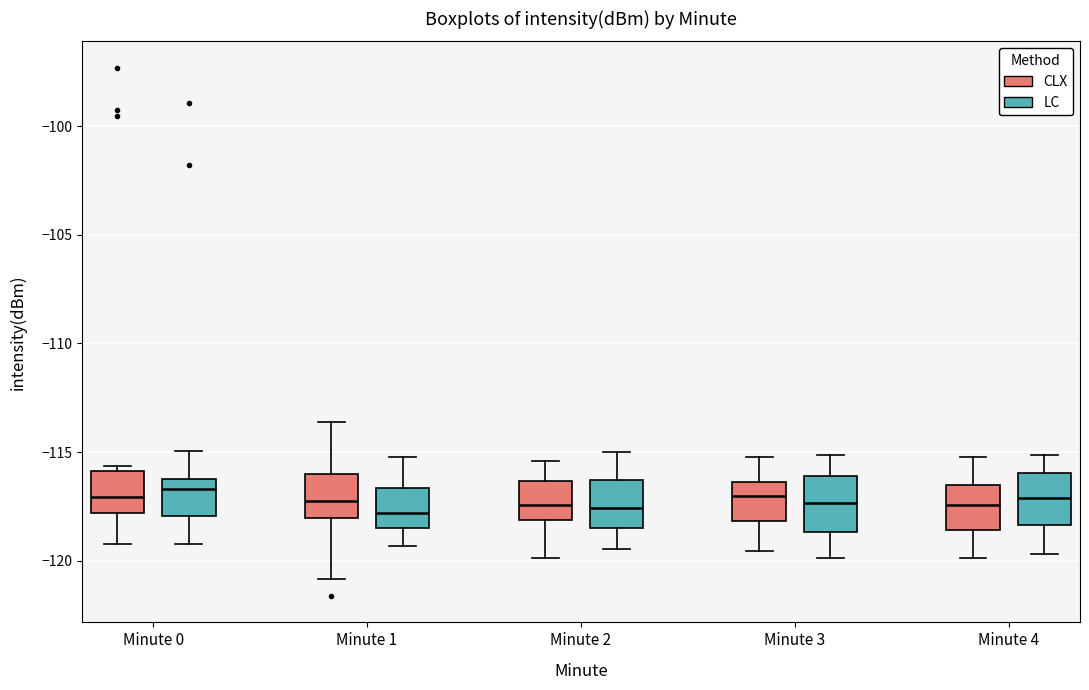

Where is the lower edge of the box for Minute 3 (CLX) on the y-axis? The values are not printed on the chart, so give them approximately, as read against the axis.

-118.0